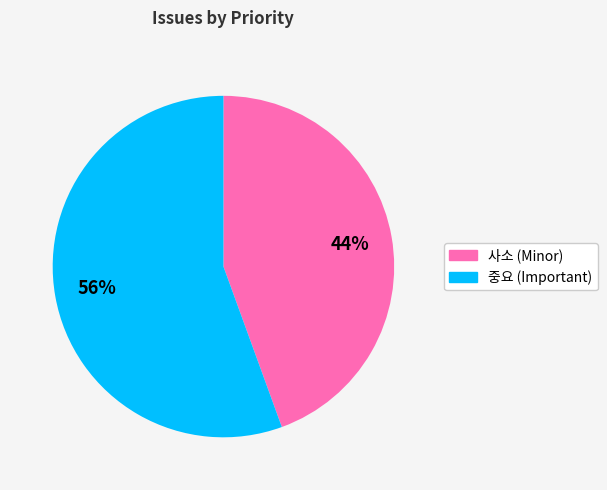

To the nearest percent, what is the average slice percentage?

50%